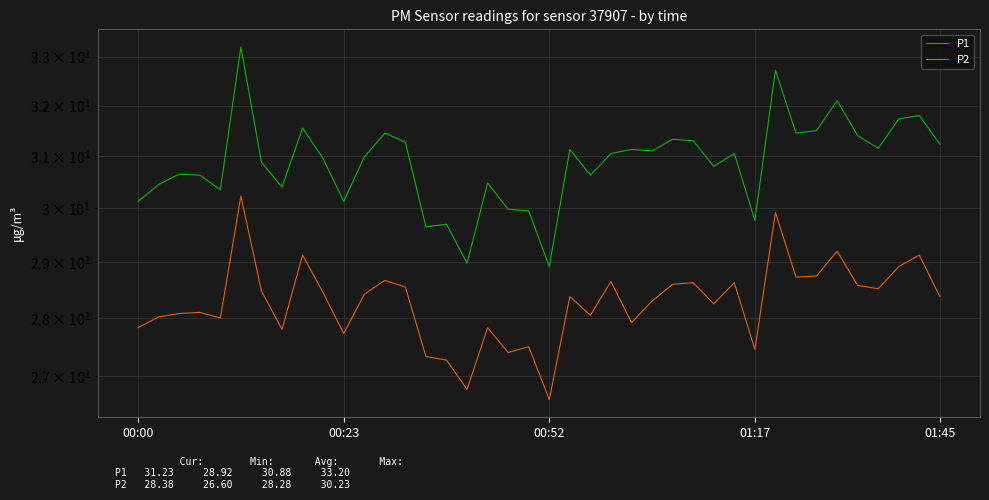

At 21, list the series in order from smallest to largest.

P2, P1